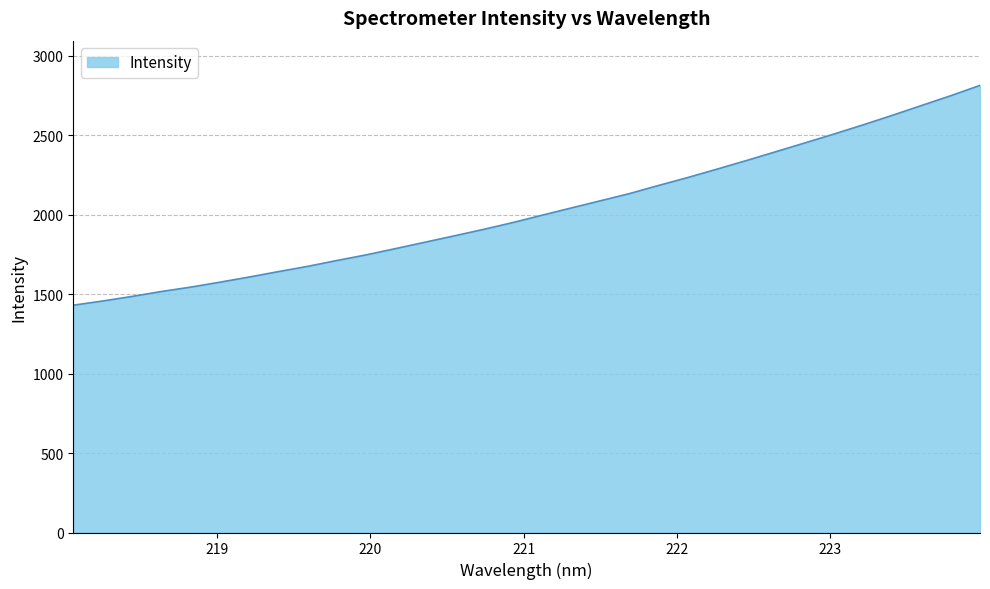

What is the minimum value shown in the chart?

1430.8